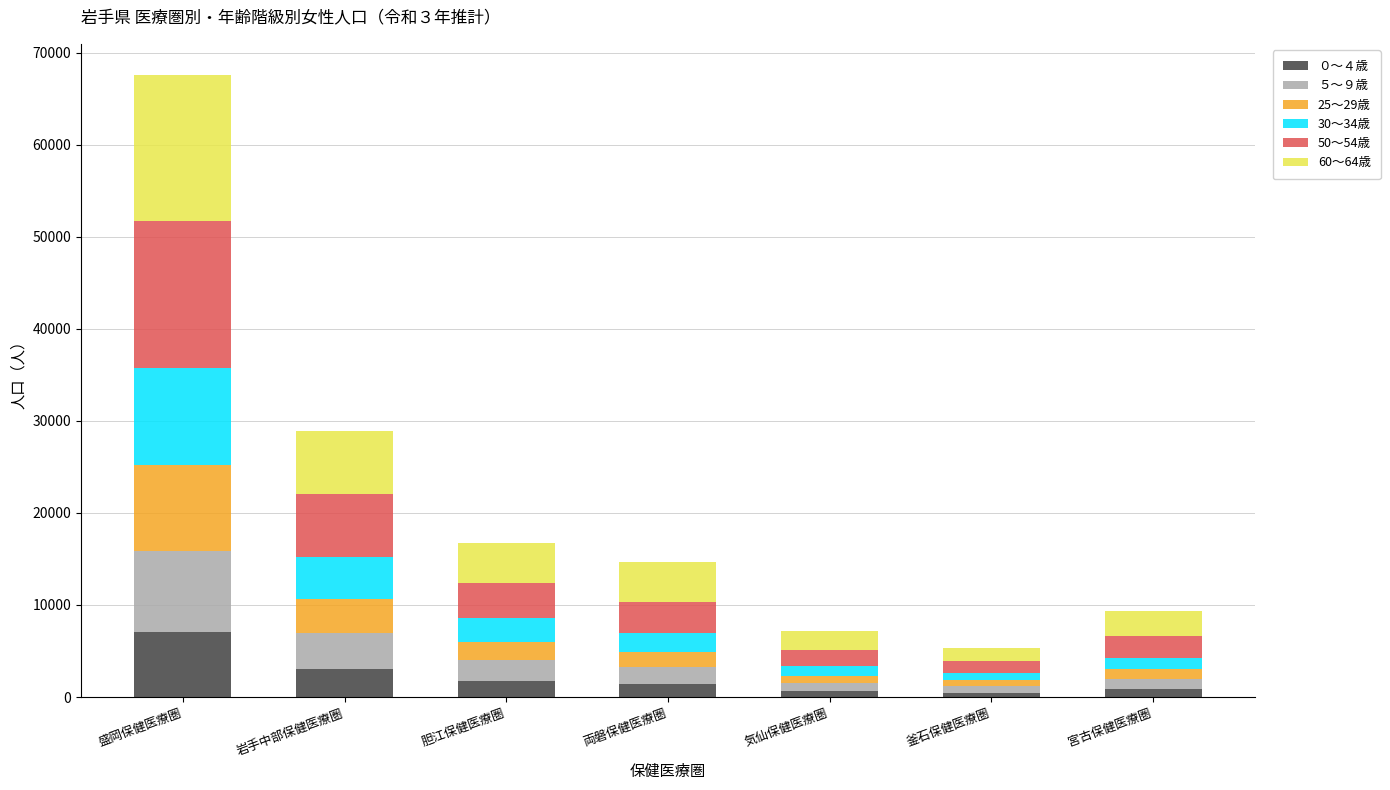

What are all the series names shown in the legend?

０～４歳, ５～９歳, 25～29歳, 30～34歳, 50～54歳, 60～64歳